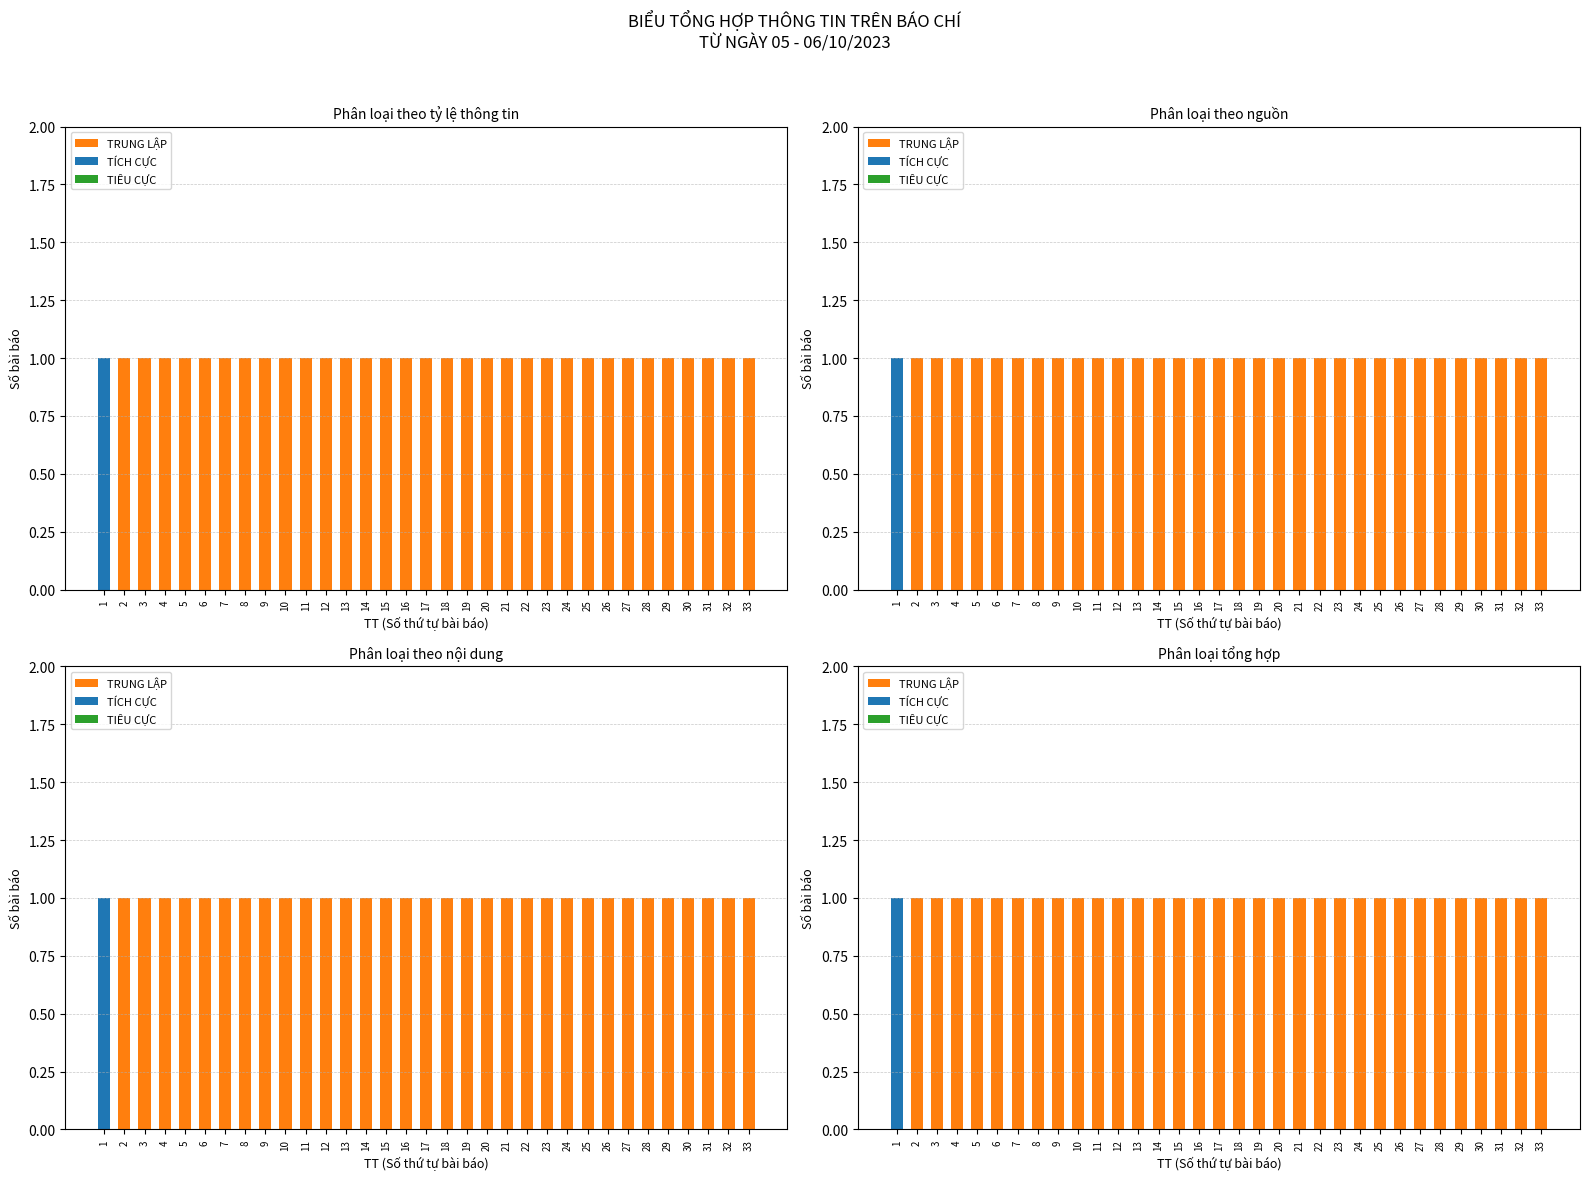

Rank the categories by TRUNG LẬP value from highest to lowest.

2, 3, 4, 5, 6, 7, 8, 9, 10, 11, 12, 13, 14, 15, 16, 17, 18, 19, 20, 21, 22, 23, 24, 25, 26, 27, 28, 29, 30, 31, 32, 33, 1